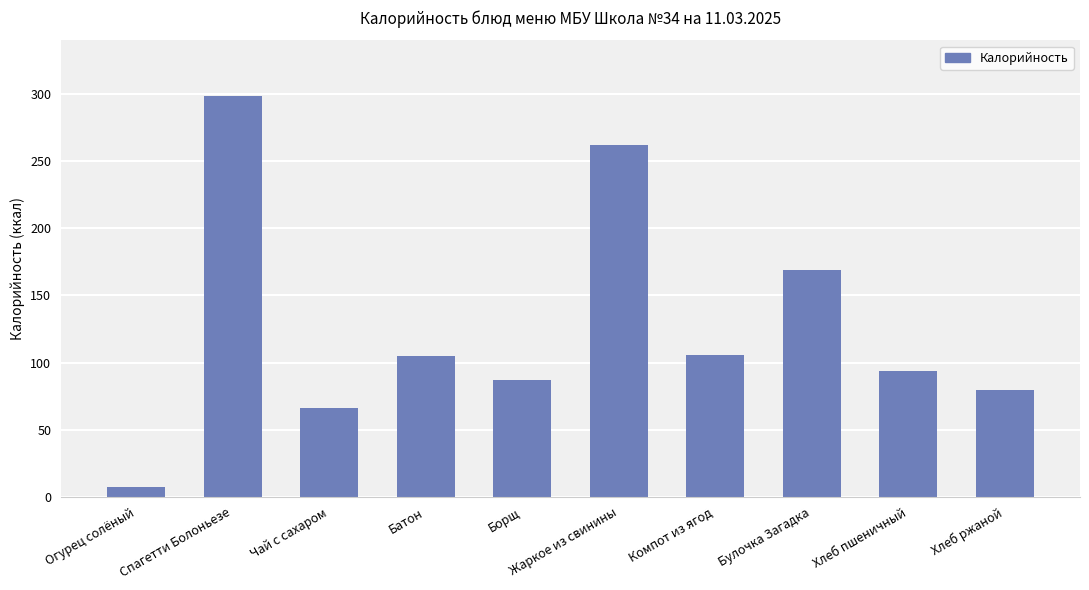

Approximately how many times larger is the value at Борщ compared to Огурец солёный?

12.0